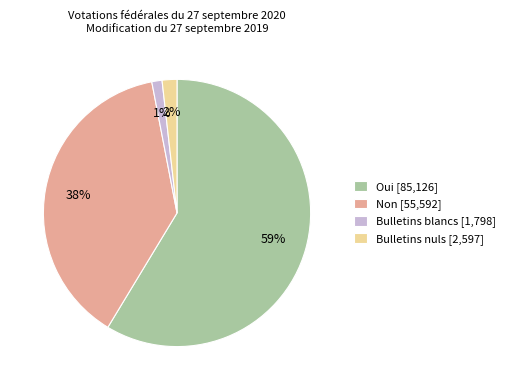

To the nearest percent, what portion does Oui [85,126] represent?

59%